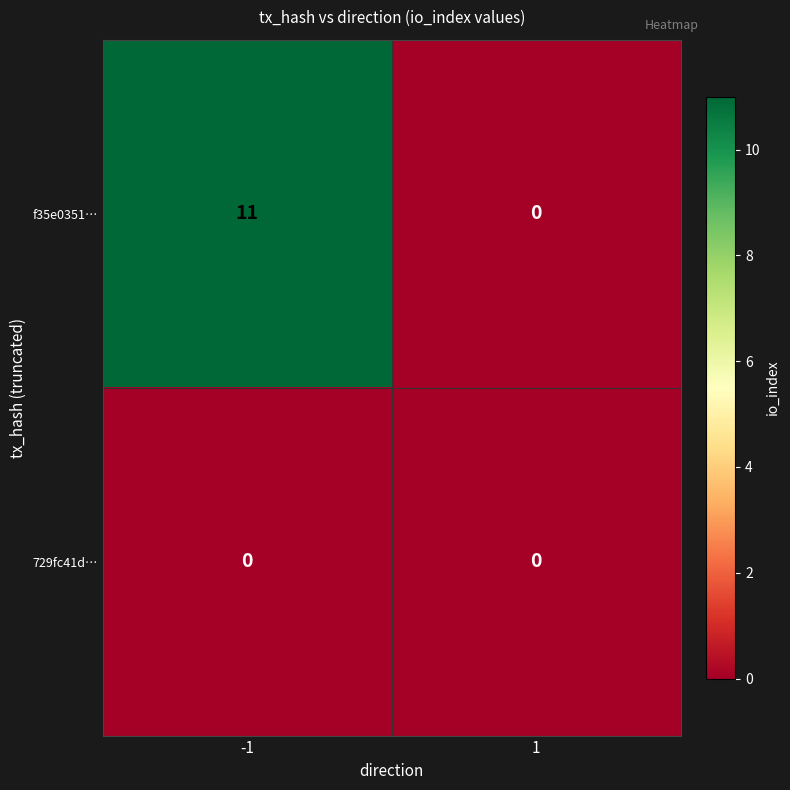

Rank the series at -1 from highest to lowest value.

f35e0351…, 729fc41d…